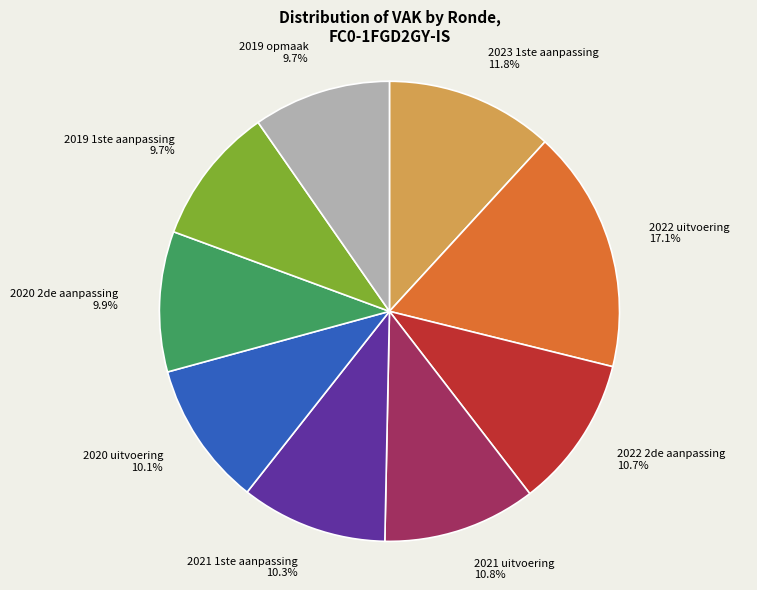

Does 2021 1ste aanpassing account for over 50% of the chart?

No